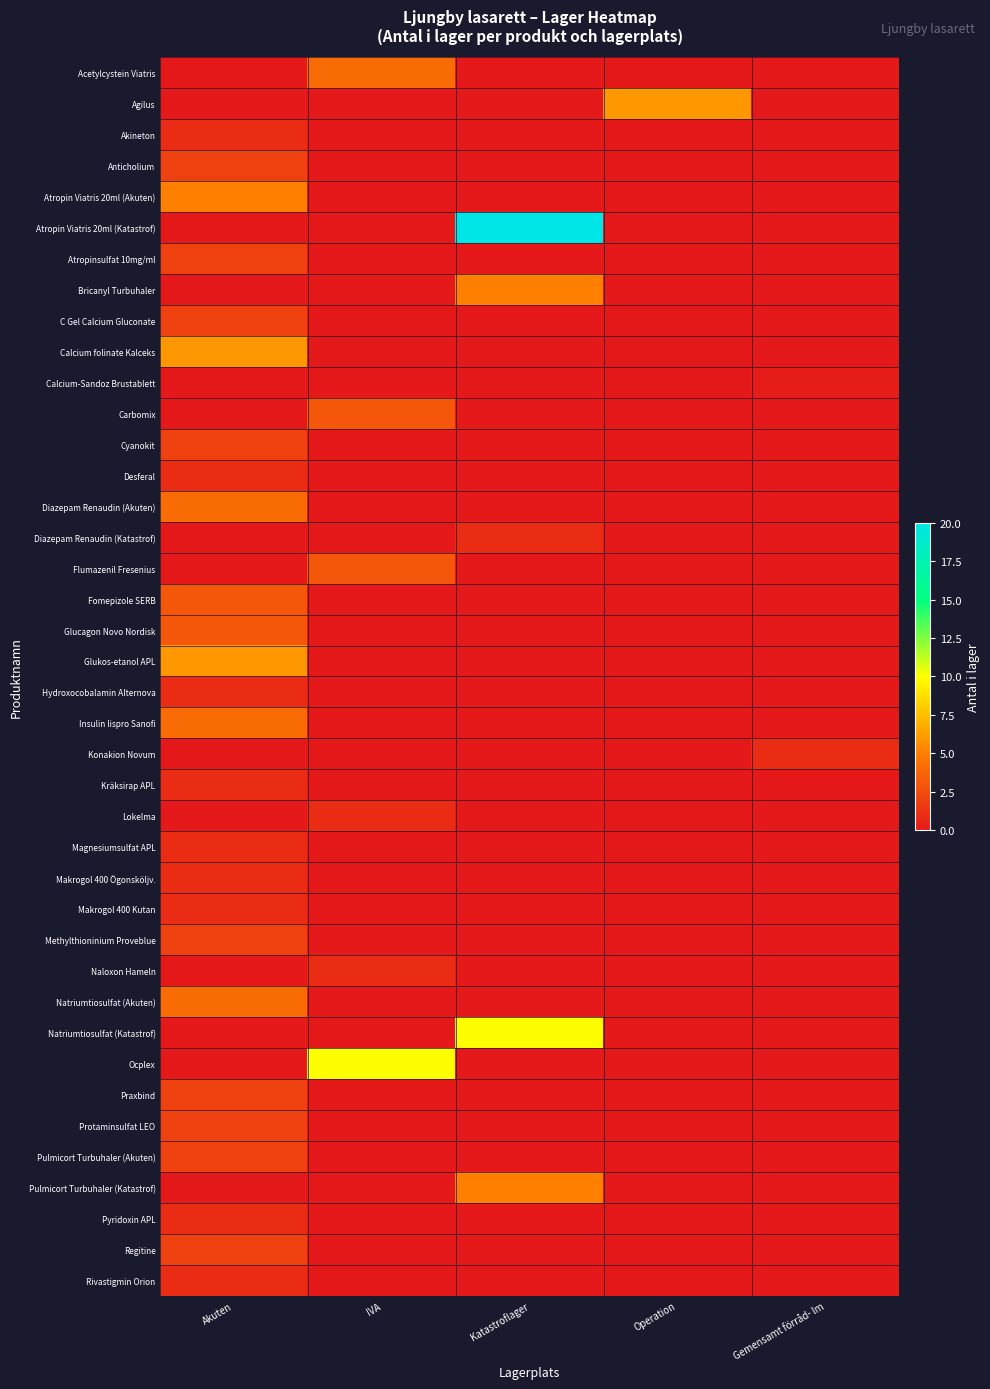

Count the number of data series in this chart.

40